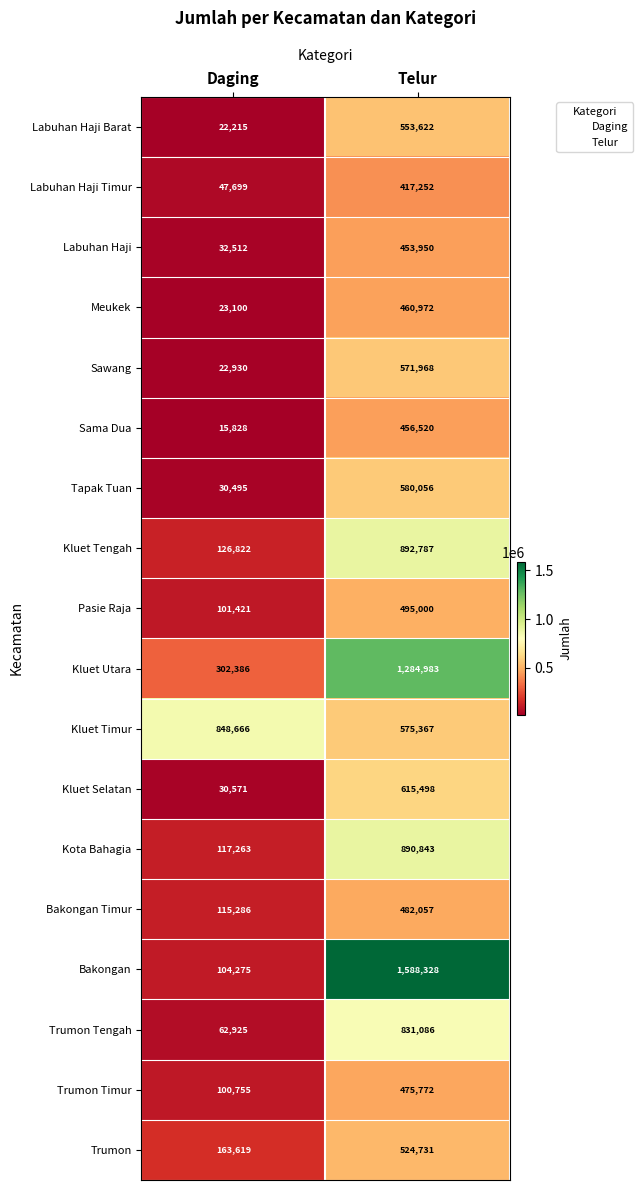

What is the difference between the maximum and minimum values in the Labuhan Haji series?

421438